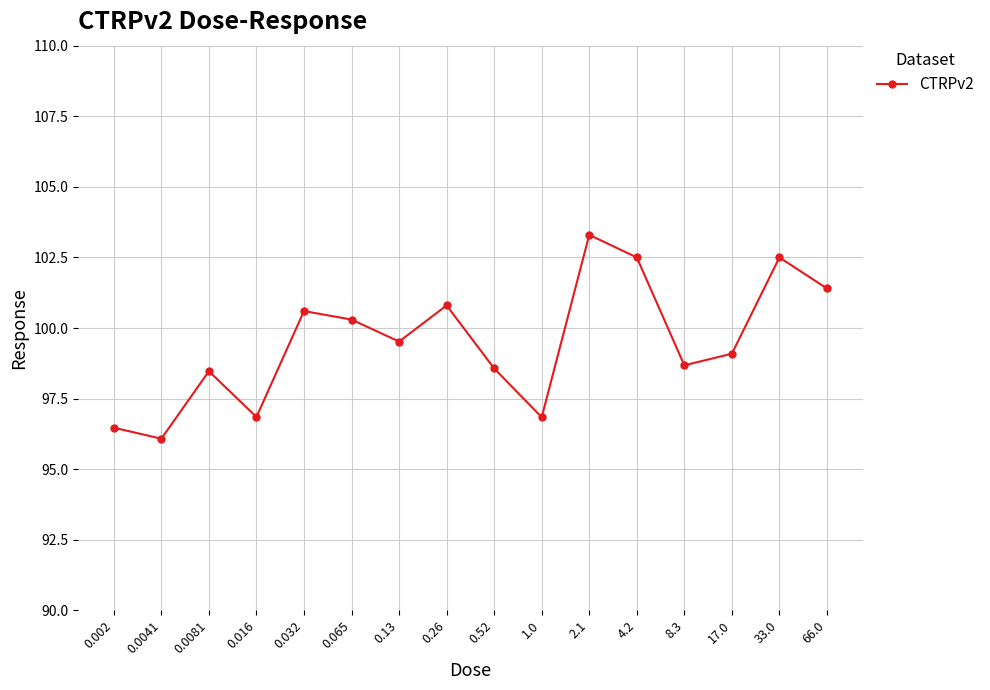

Does the chart have visible grid lines?

Yes